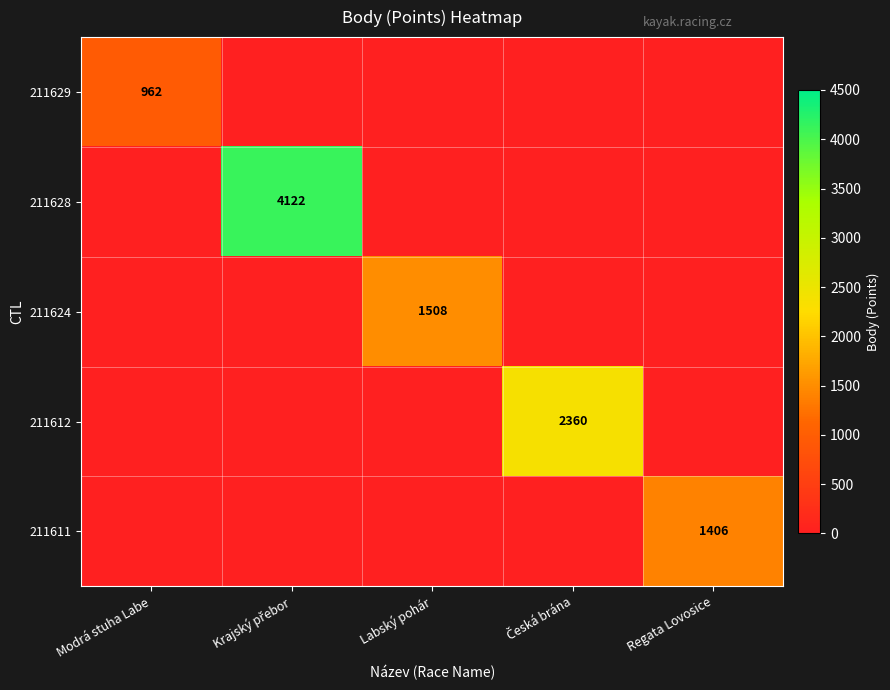

At Labský pohár, list the series in order from largest to smallest.

211624, 211629, 211628, 211612, 211611